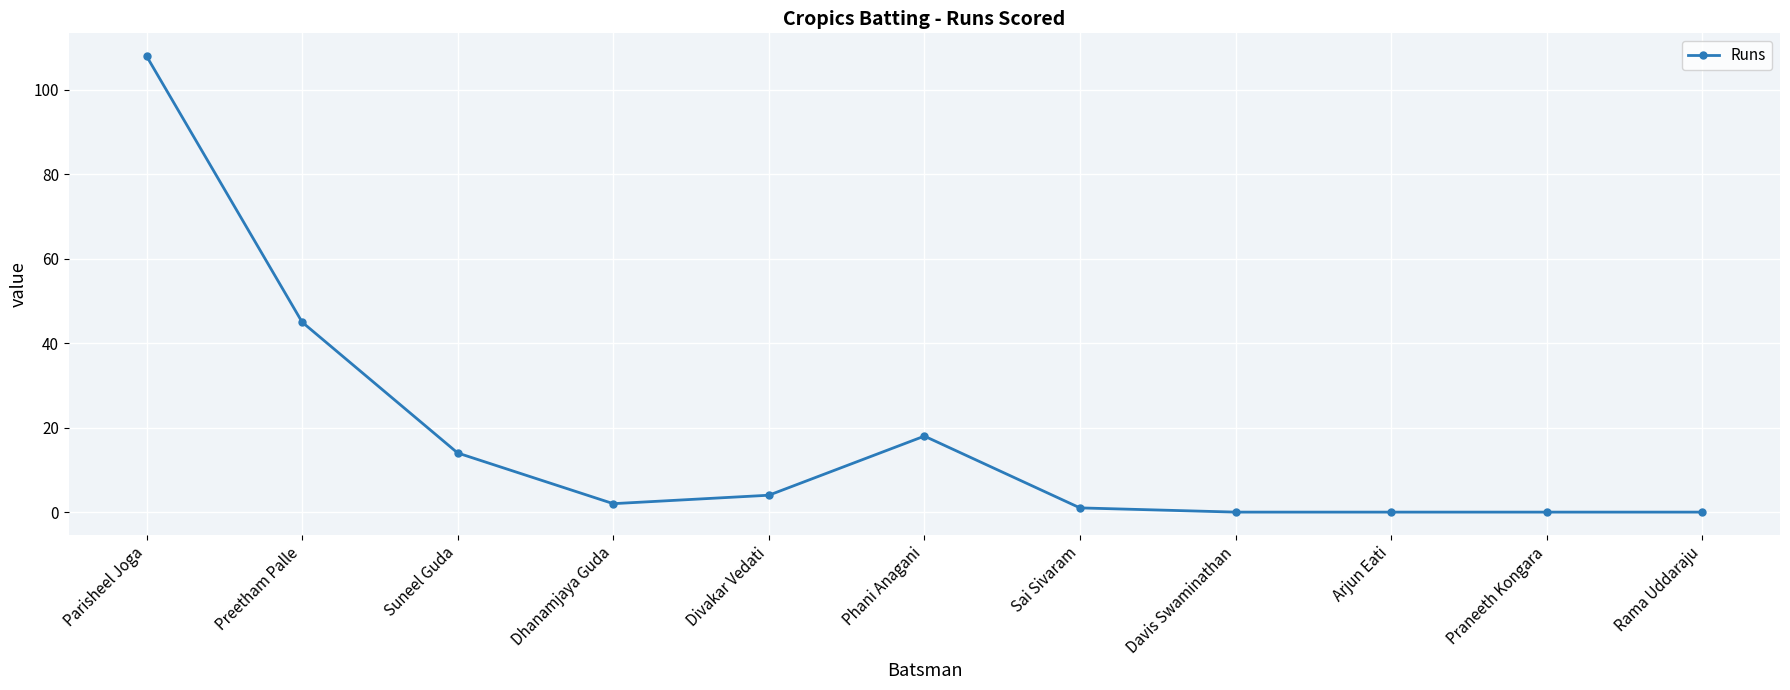

What is the difference between the maximum and minimum values?

108